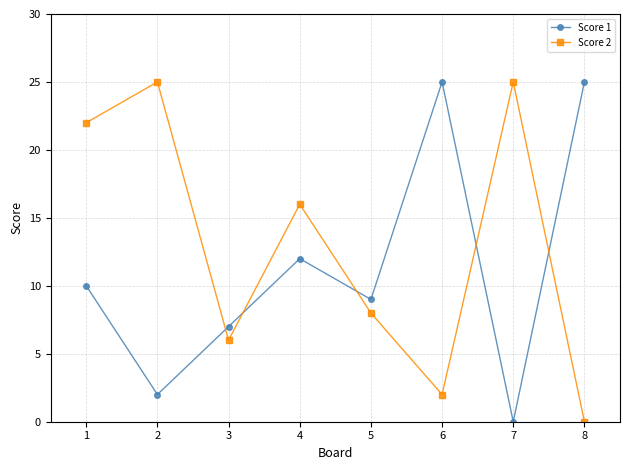

Read the Score 2 value at 2, to the nearest 5.

25